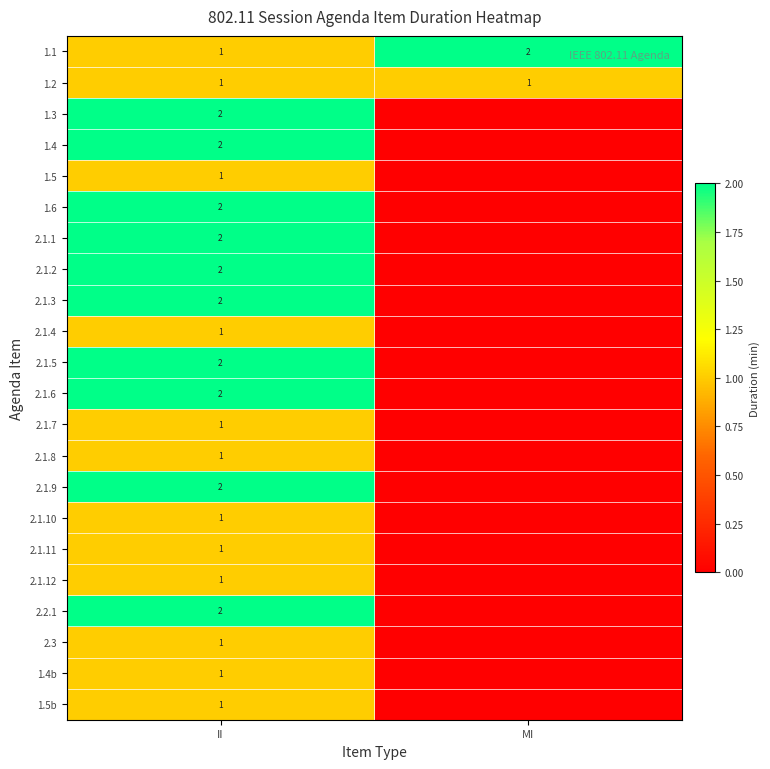

What is the total value across all series at II?

32